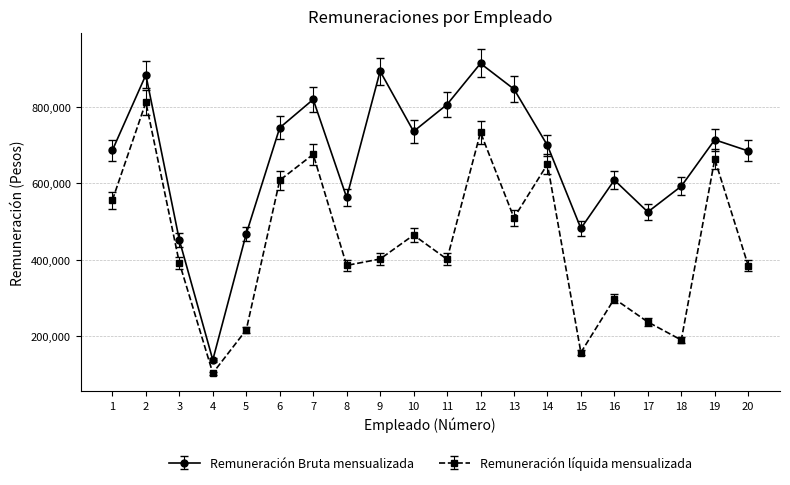

What is the sum of all Remuneración líquida mensualizada values?

8830701